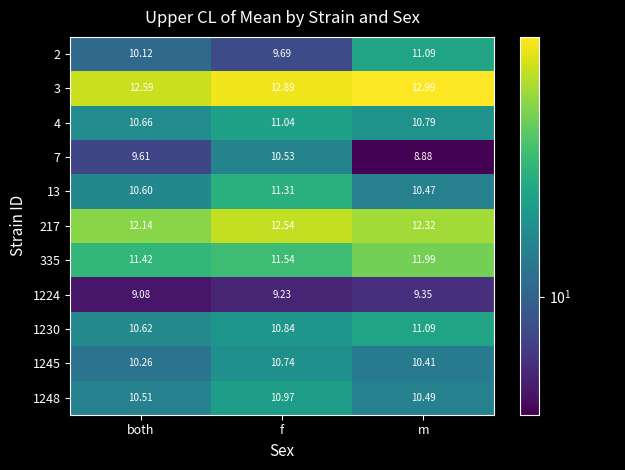

At which label does 1230 reach its peak?

m